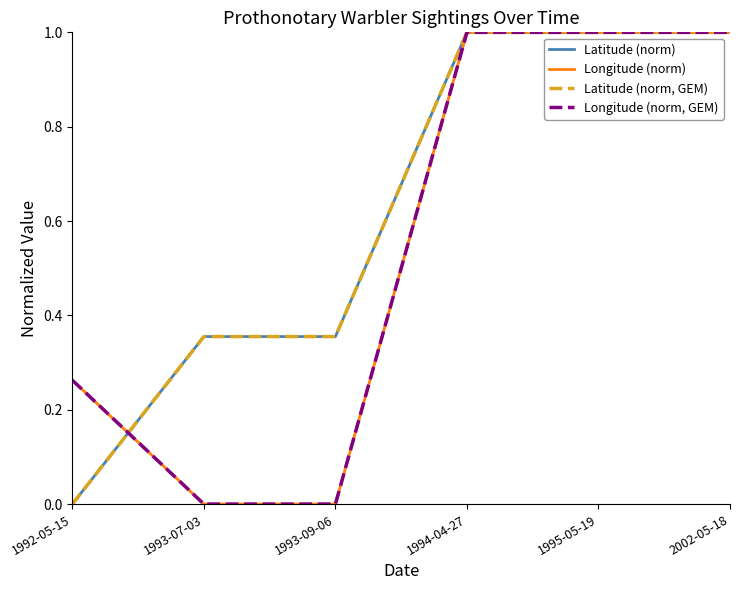

Is this an area chart (filled region under the line)?

No